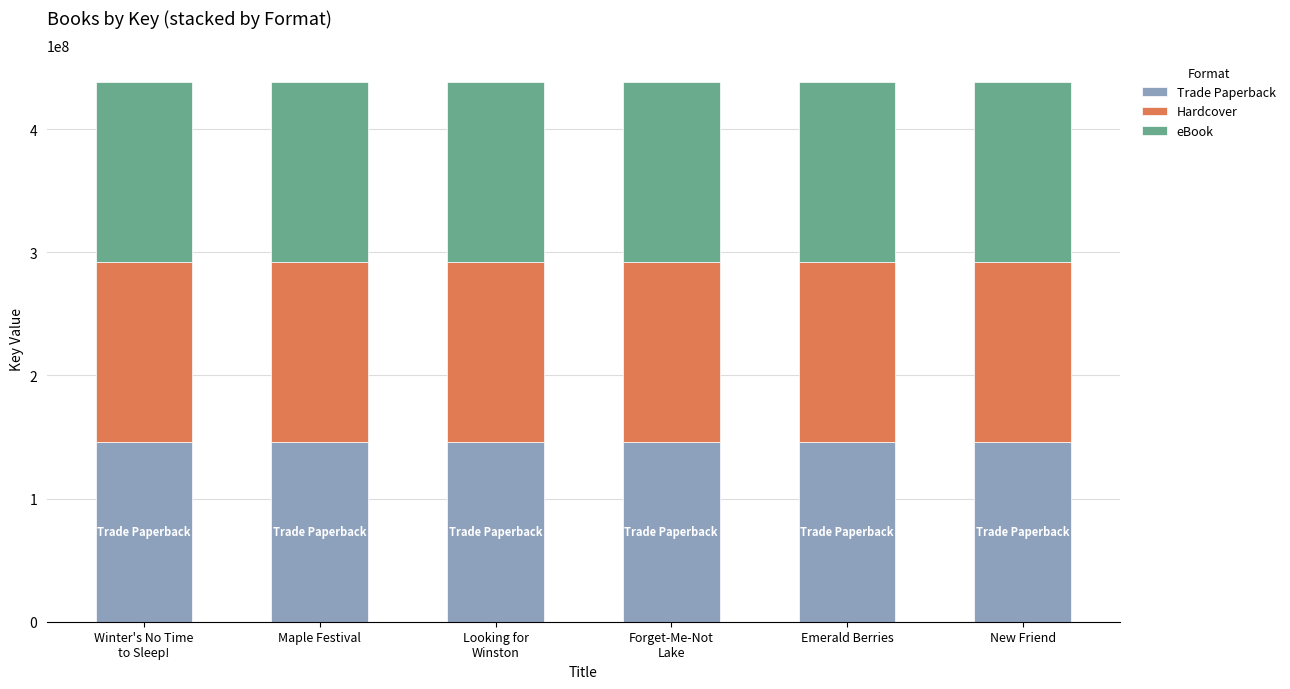

What is the total value across all series at New Friend?

437920758